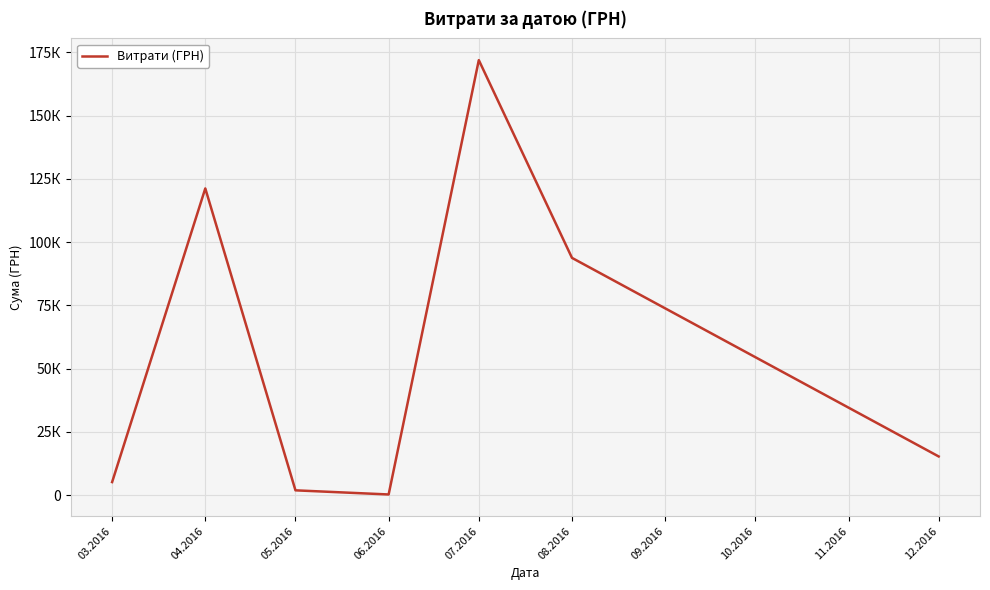

The chart shows a value of 121208.6 at 04.2016. True or false?

True